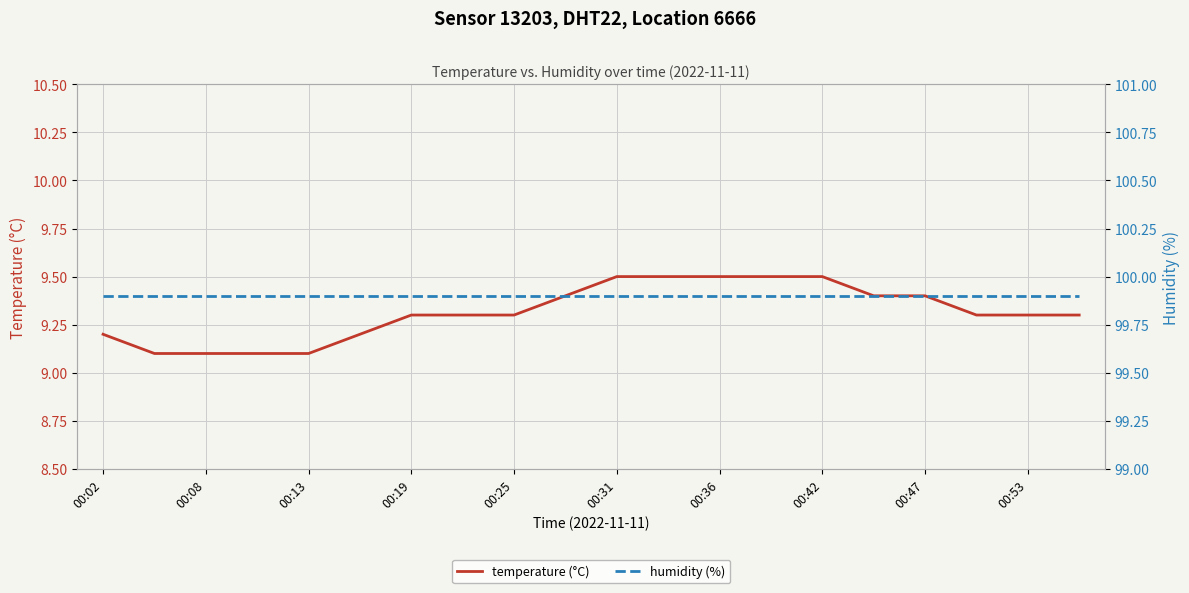

Is this an area chart (filled region under the line)?

No